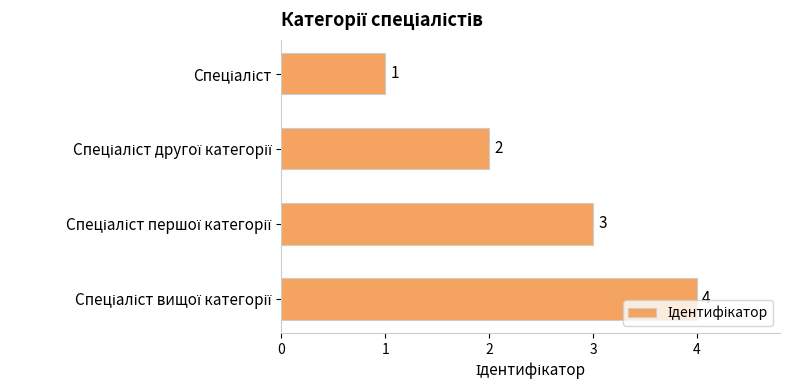

What is the value of the 2nd bar from the top?

2